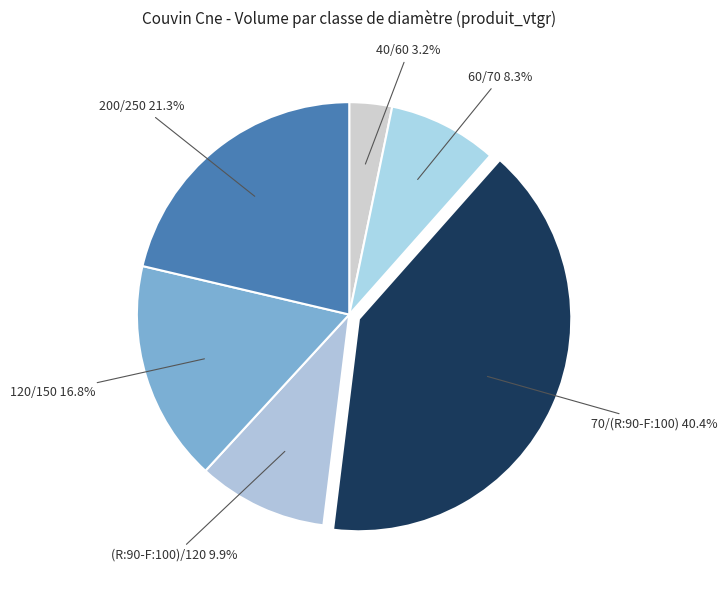

Is there any slice that represents more than half of the pie?

No